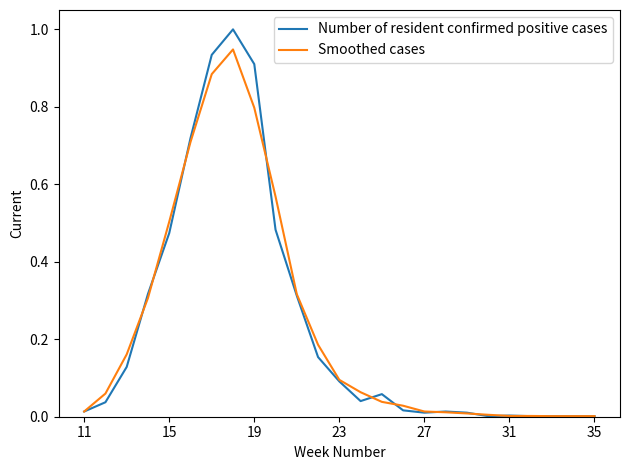

Which series has the largest range (max minus min)?

Number of resident confirmed positive cases